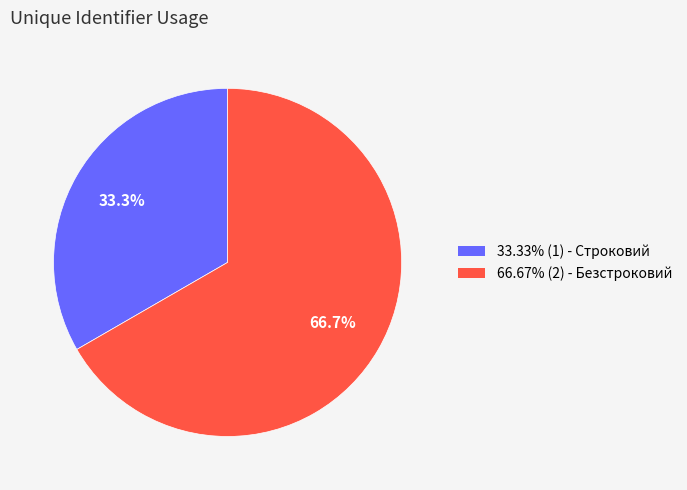

Is there any slice that represents more than half of the pie?

Yes